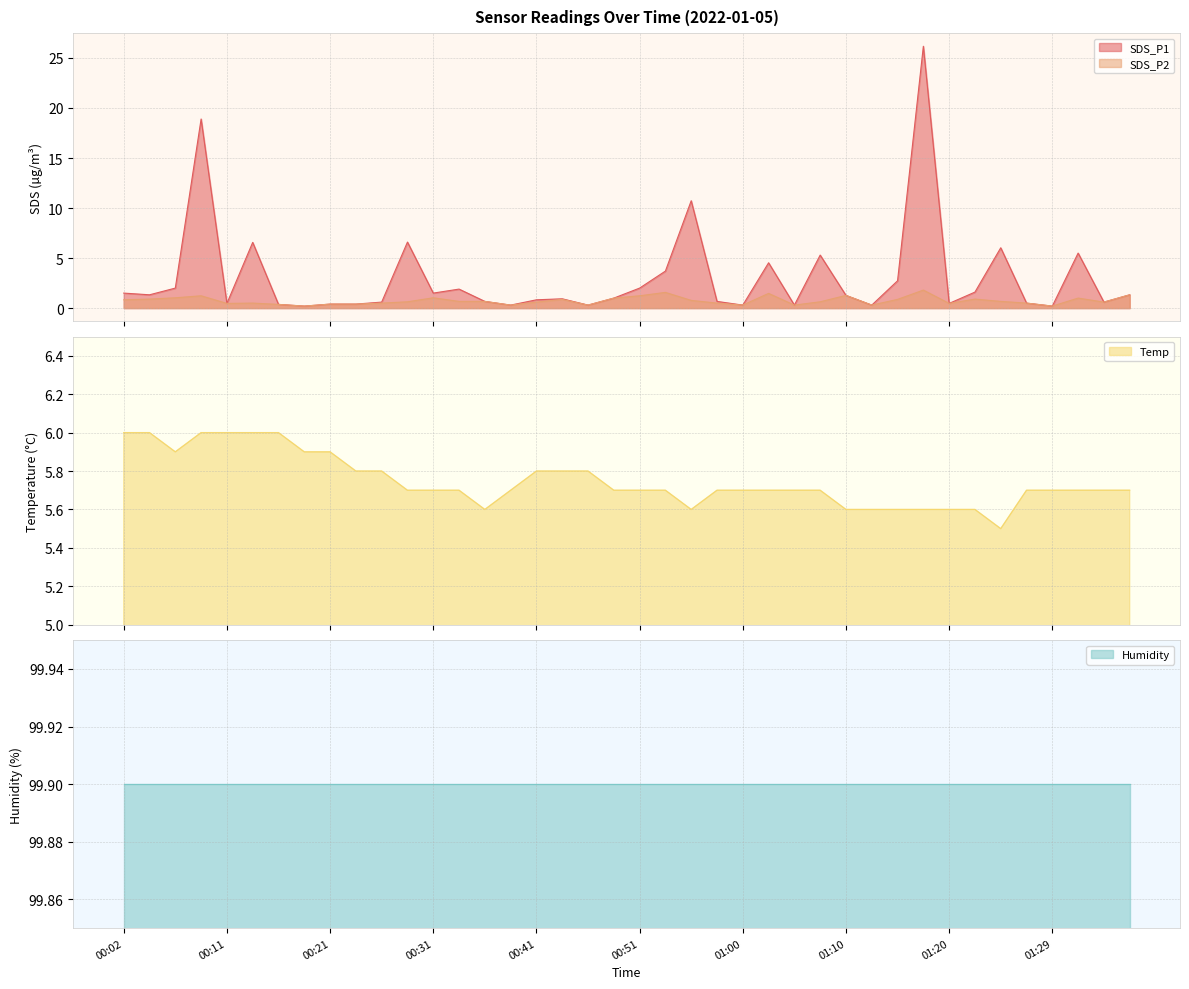

List the labels in order of SDS_P1 value, smallest first.

00:19, 01:29, 00:38, 00:46, 01:00, 01:05, 01:12, 00:16, 00:21, 00:24, 00:11, 01:20, 01:27, 00:26, 01:34, 00:36, 00:58, 00:41, 00:43, 00:48, 01:10, 00:04, 01:37, 00:02, 00:31, 01:22, 00:33, 00:07, 00:51, 01:15, 00:53, 01:03, 01:08, 01:32, 01:25, 00:14, 00:29, 00:55, 00:09, 01:17